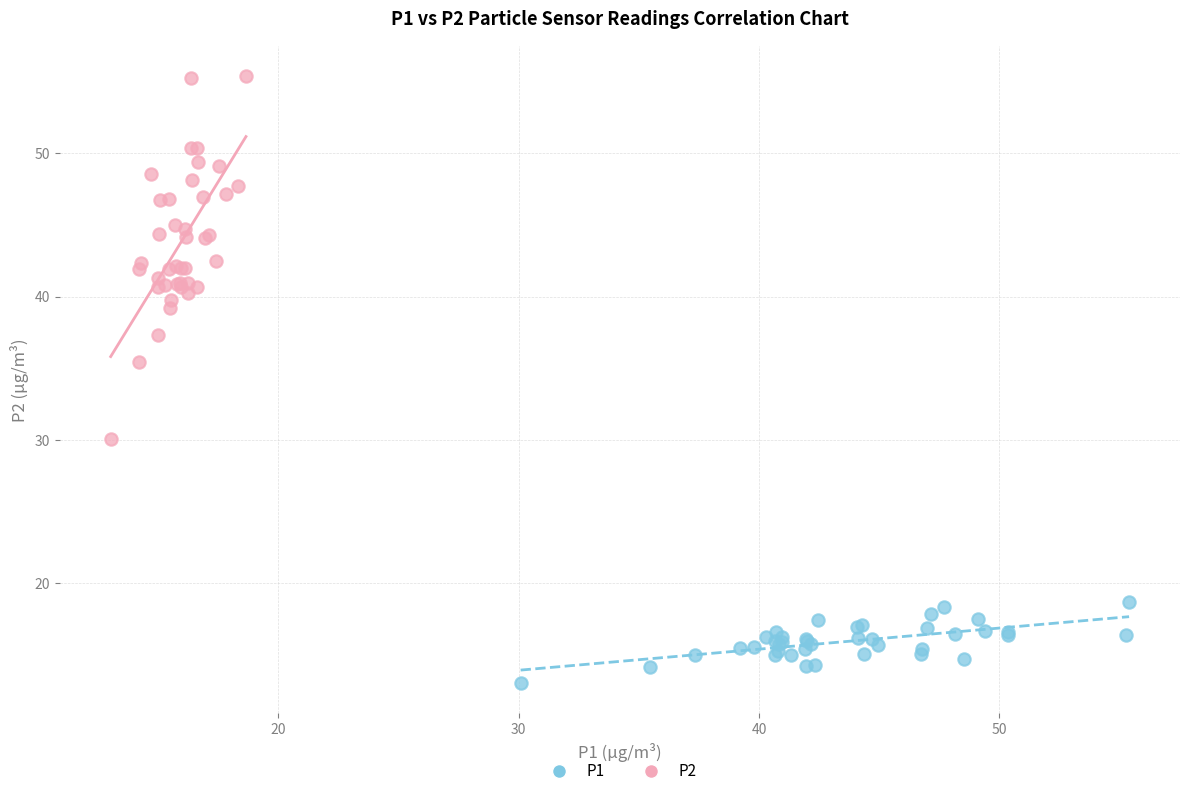

Which series has the widest spread of Y values?

P2